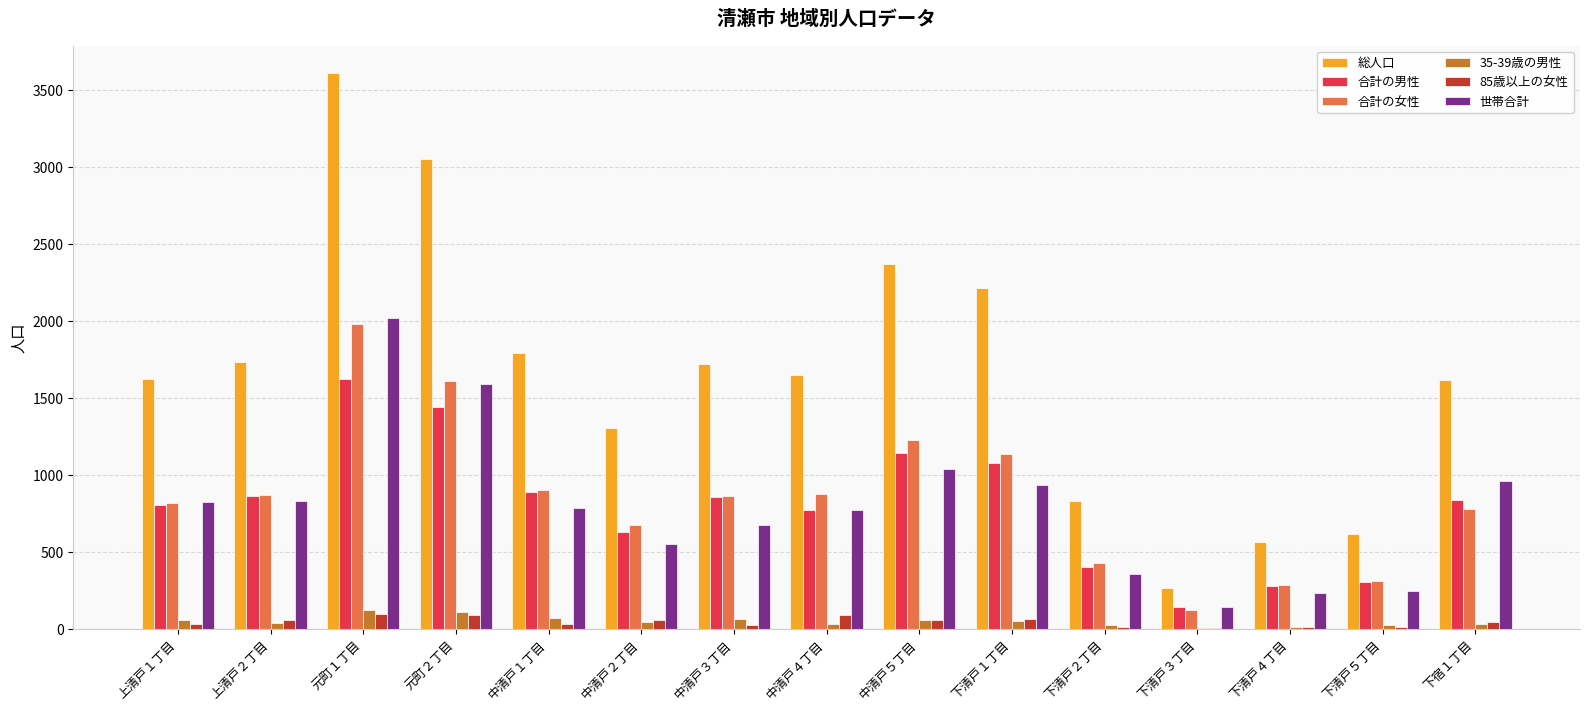

What is the sum of all 総人口 values?

24987